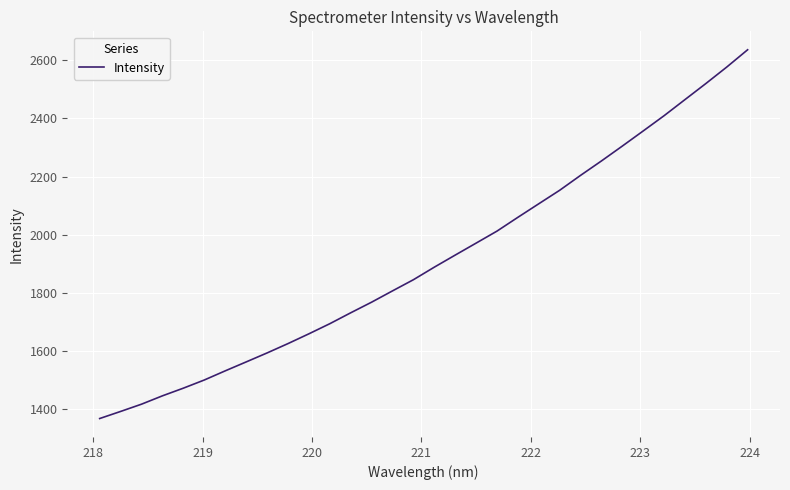

What is the maximum value shown in the chart?

2635.9